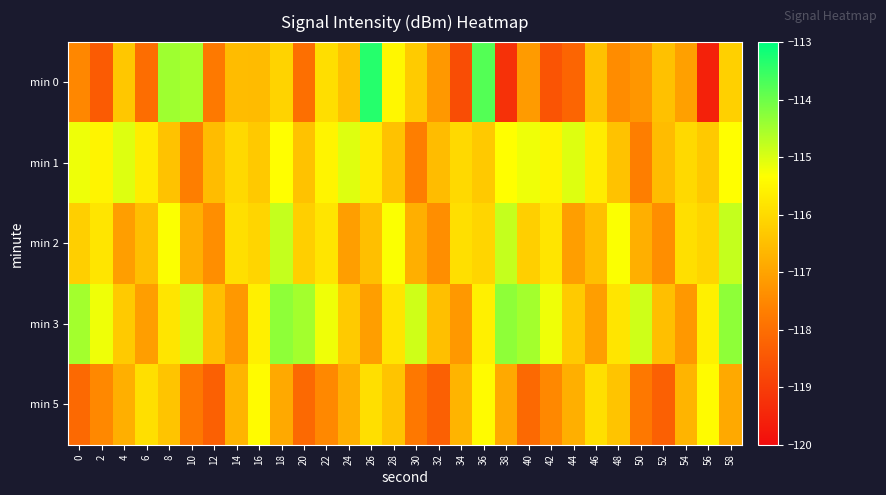

What is the maximum value shown in the chart?

-113.4